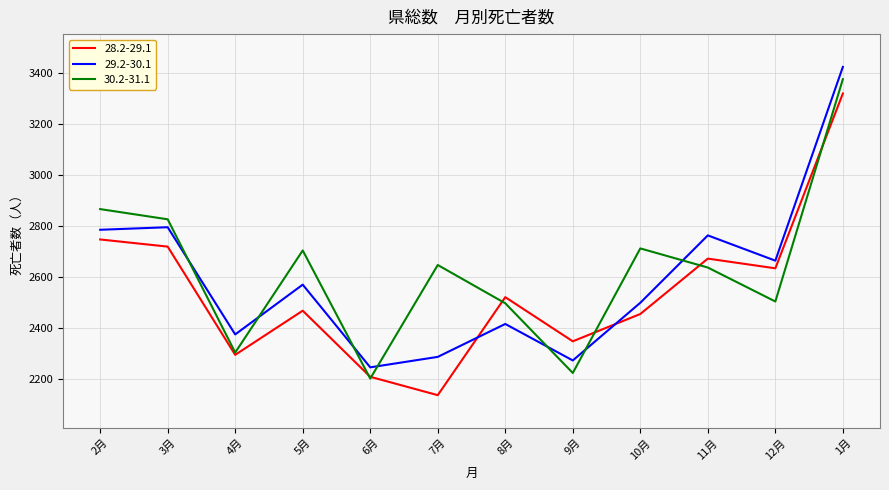

The 28.2-29.1 series shows 2467 at 5月. True or false?

True